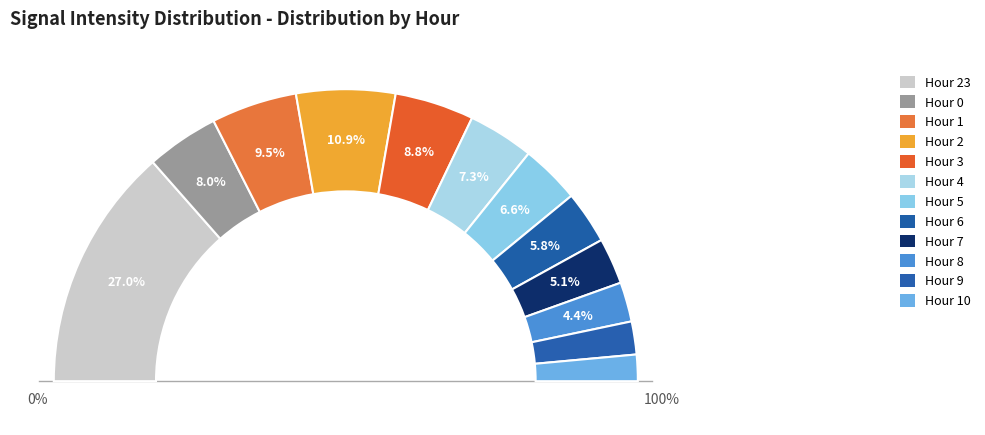

To the nearest percent, what percentage of the pie is 9?

3%